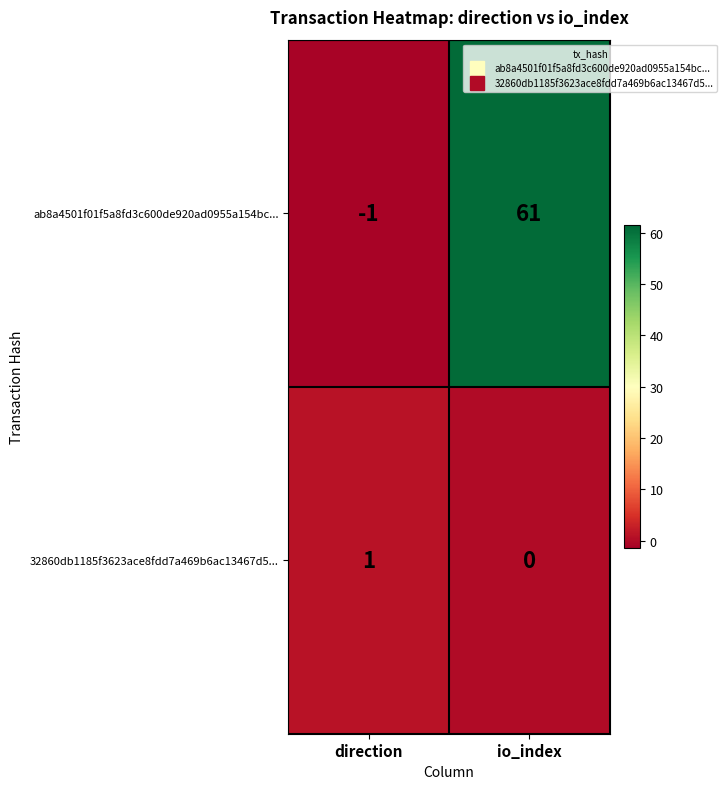

List the labels in order of 32860db1185f3623ace8fdd7a469b6ac13467d5... value, largest first.

direction, io_index